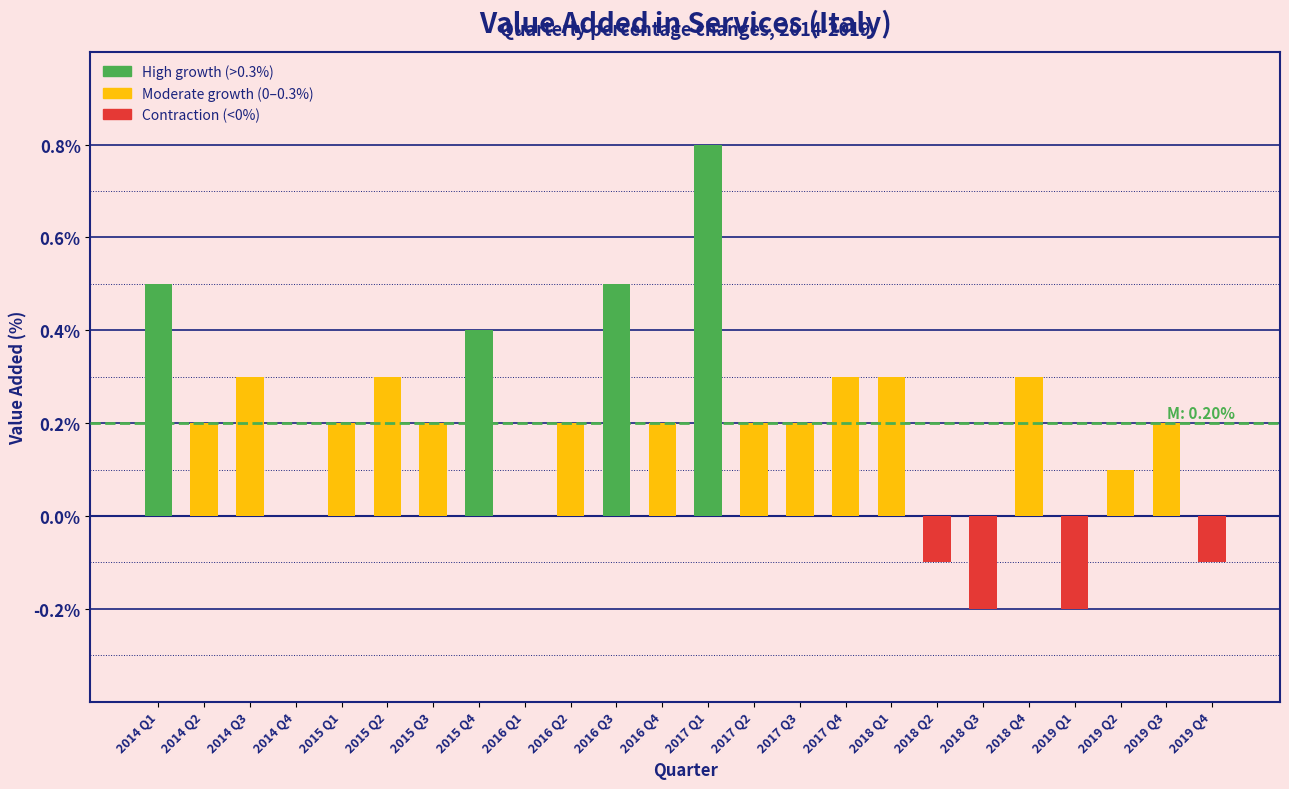

Reading left to right, what are all the values shown in this chart?

2014 Q1=0.5	2014 Q2=0.2	2014 Q3=0.3	2014 Q4=0.0	2015 Q1=0.2	2015 Q2=0.3	2015 Q3=0.2	2015 Q4=0.4	2016 Q1=0.0	2016 Q2=0.2	2016 Q3=0.5	2016 Q4=0.2	2017 Q1=0.8	2017 Q2=0.2	2017 Q3=0.2	2017 Q4=0.3	2018 Q1=0.3	2018 Q2=-0.1	2018 Q3=-0.2	2018 Q4=0.3	2019 Q1=-0.2	2019 Q2=0.1	2019 Q3=0.2	2019 Q4=-0.1